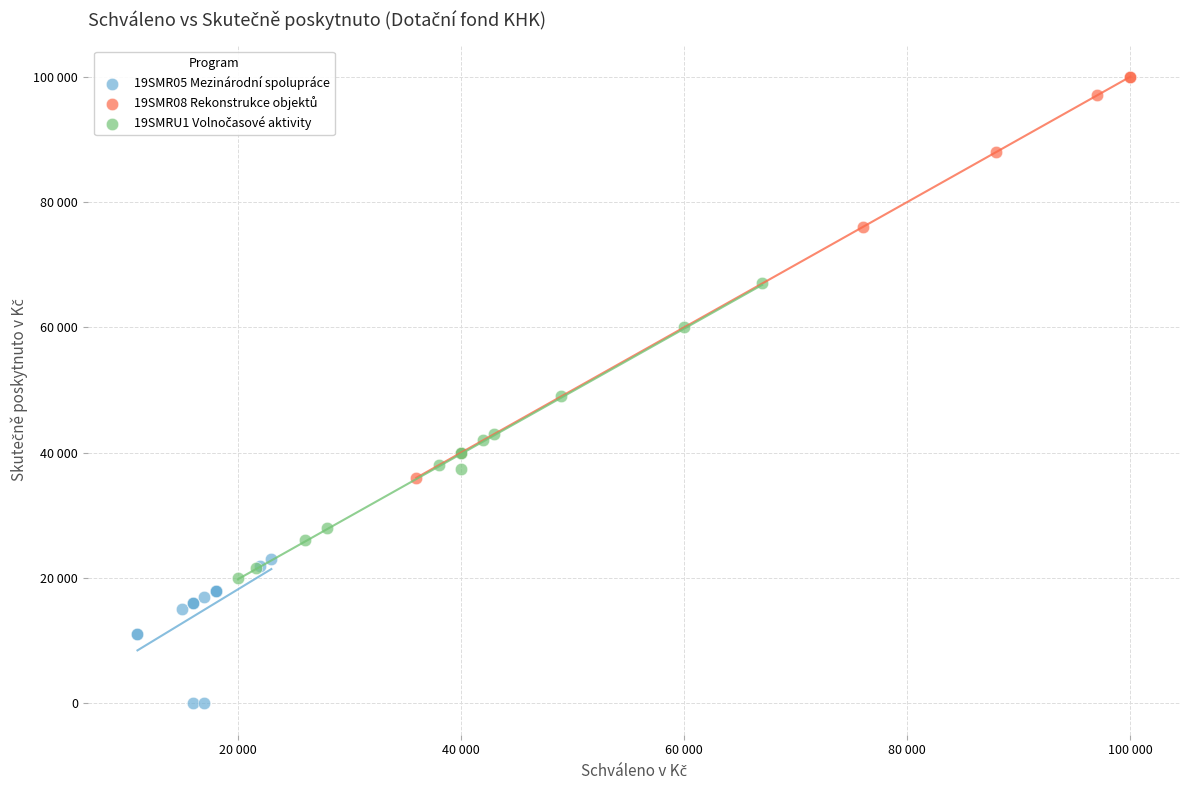

Which series reaches the minimum Y coordinate?

19SMR05 Mezinárodní spolupráce